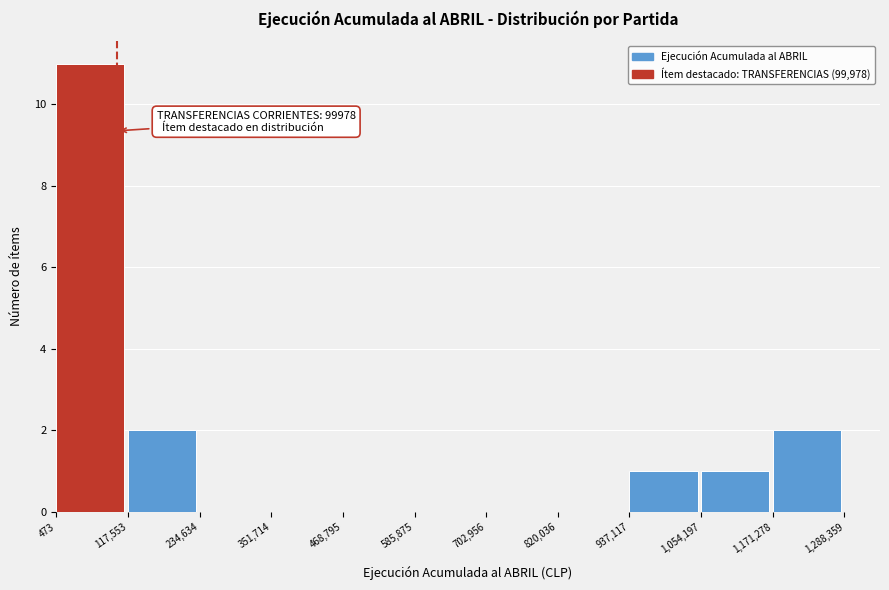

Over which range of the x-axis is the bar tallest?

473 to 117,553